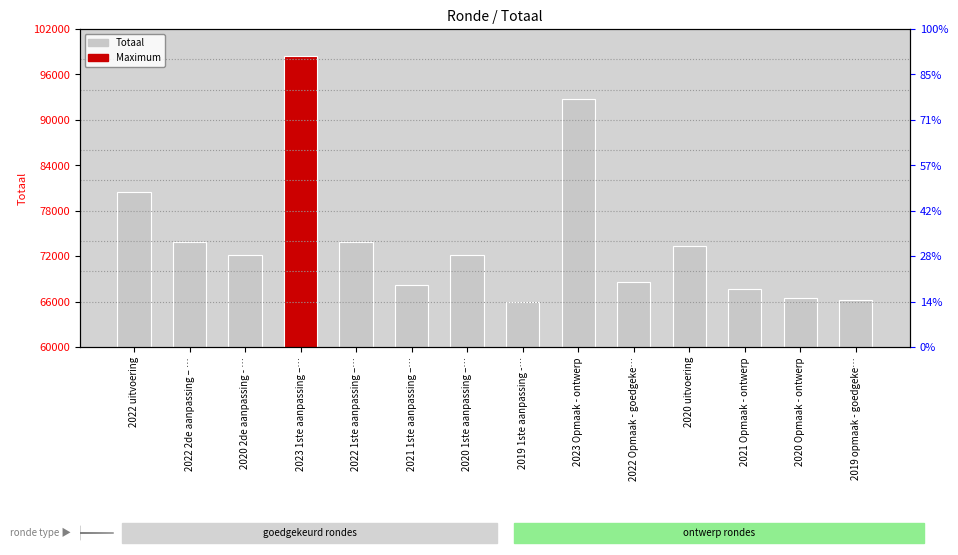

What is the change in value from 2022 2de aanpassing – … to 2023 Opmaak - ontwerp?

+18863